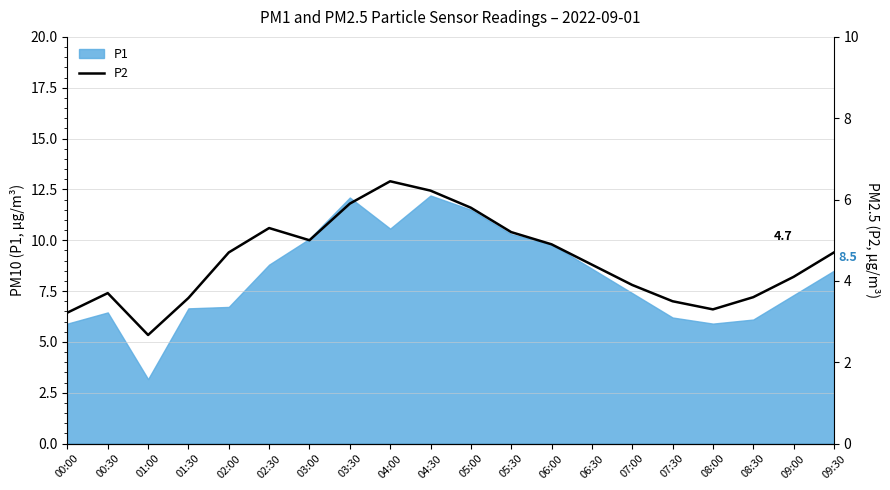

Where does the P1 series first go above 8?

02:30